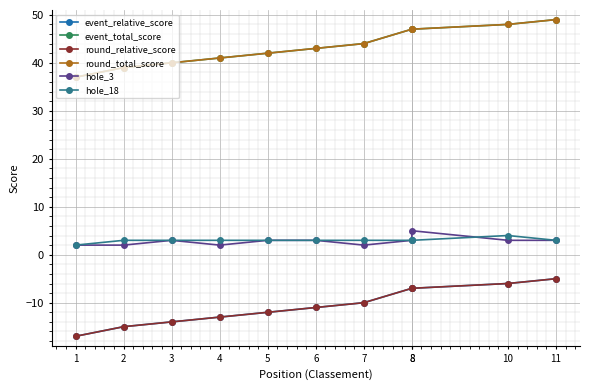

The round_relative_score series shows -15 at 2. True or false?

True